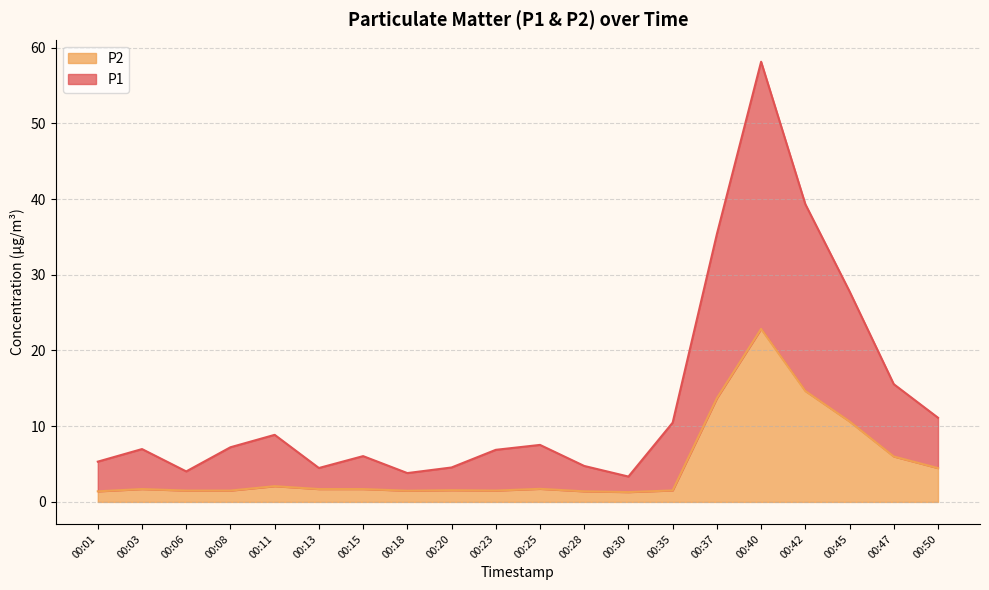

Does the chart have visible grid lines?

Yes